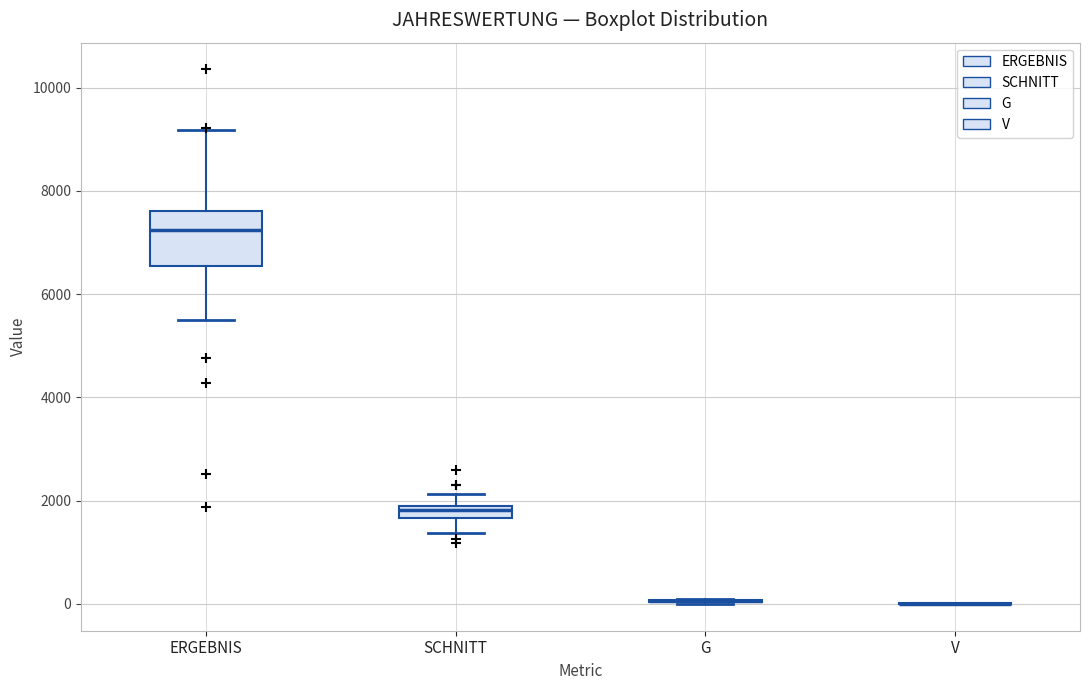

Comparing the boxes themselves (not the whiskers), which one is the tallest?

ERGEBNIS